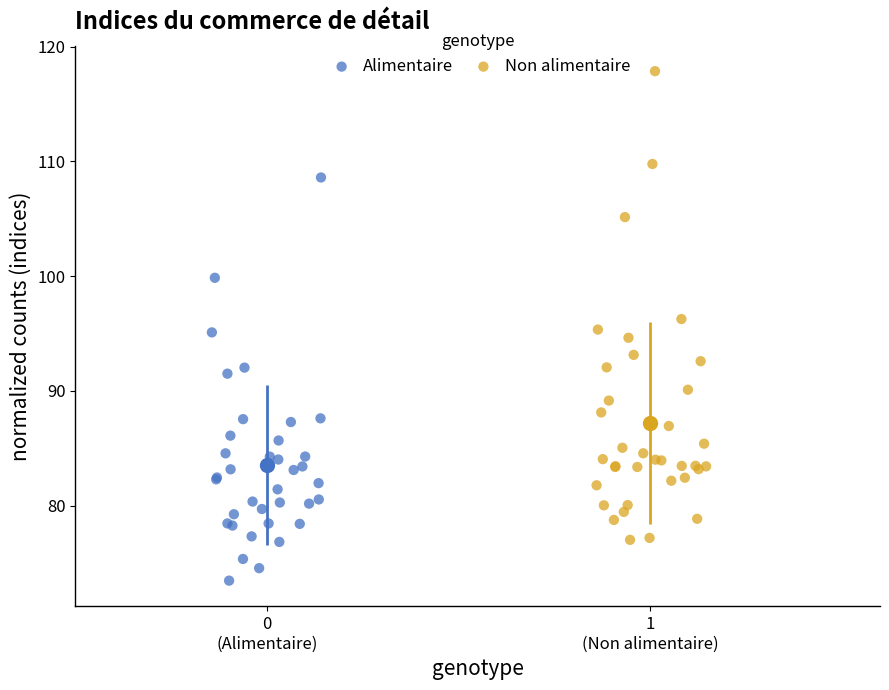

Which series contains the lowest Y value?

Alimentaire